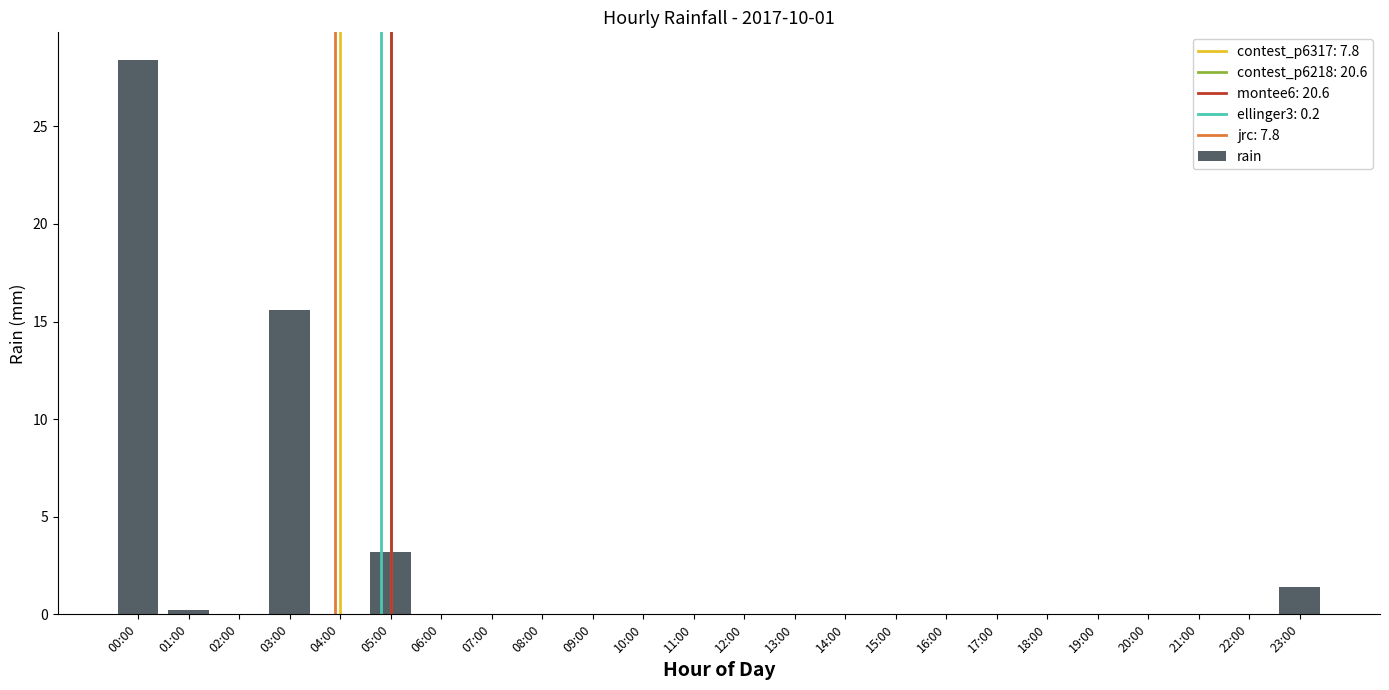

What is the change in value from 01:00 to 12:00?

-0.2